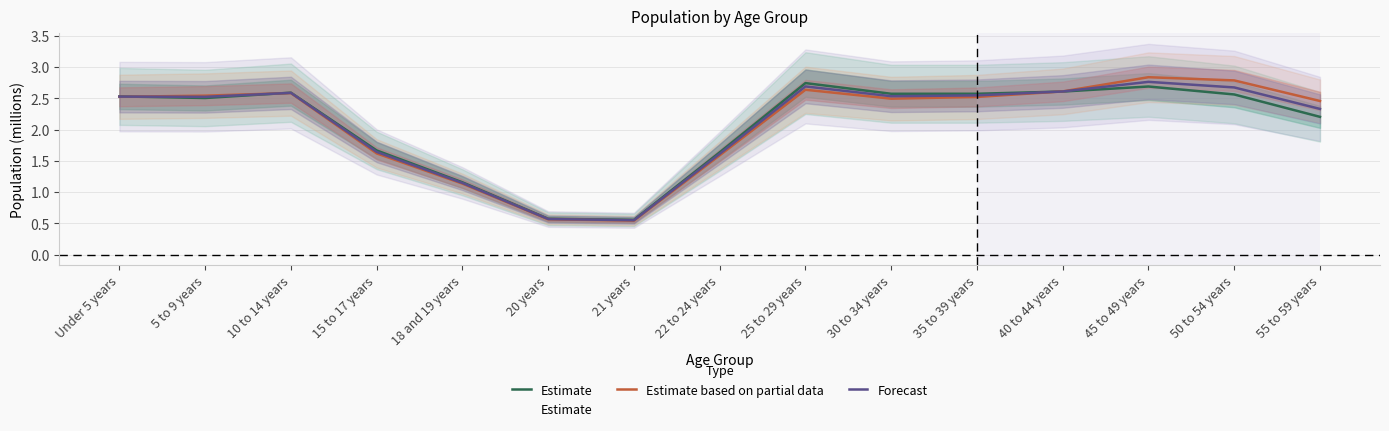

Which has a higher value, 20 years or 21 years?

20 years